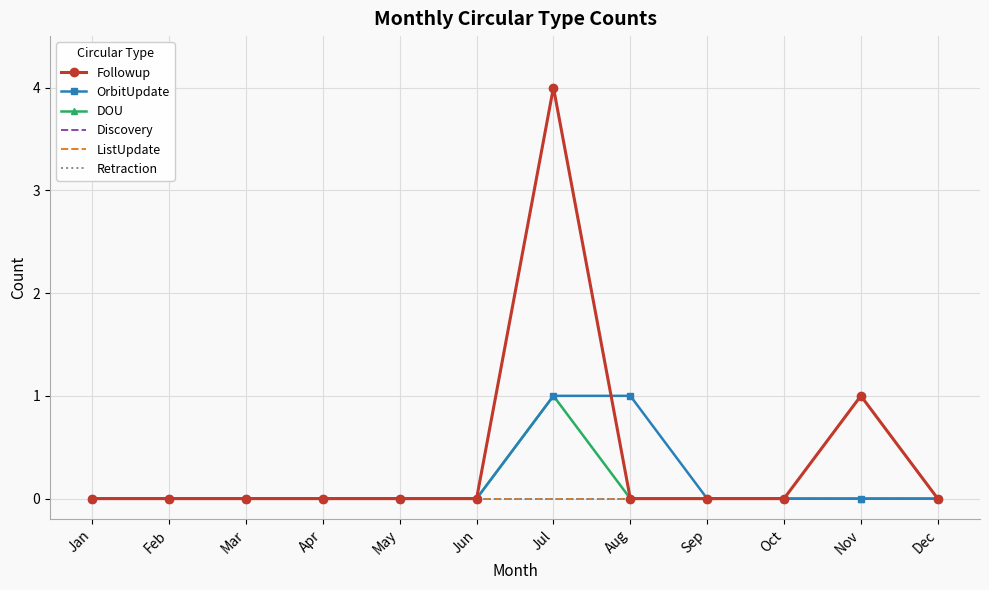

Reading right to left, list all the values displayed in this chart.

Followup: 0	1	0	0	0	4	0	0	0	0	0	0
OrbitUpdate: 0	0	0	0	1	1	0	0	0	0	0	0
DOU: 0	0	0	0	0	1	0	0	0	0	0	0
Discovery: 0	0	0	0	0	0	0	0	0	0	0	0
ListUpdate: 0	0	0	0	0	0	0	0	0	0	0	0
Retraction: 0	0	0	0	0	0	0	0	0	0	0	0